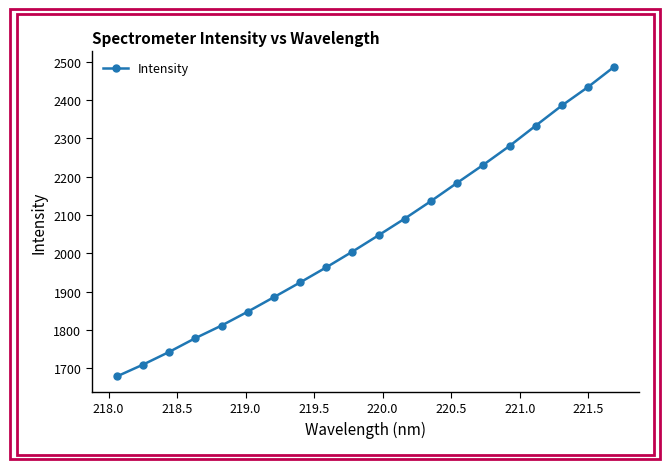

What is the minimum value shown in the chart?

1678.8